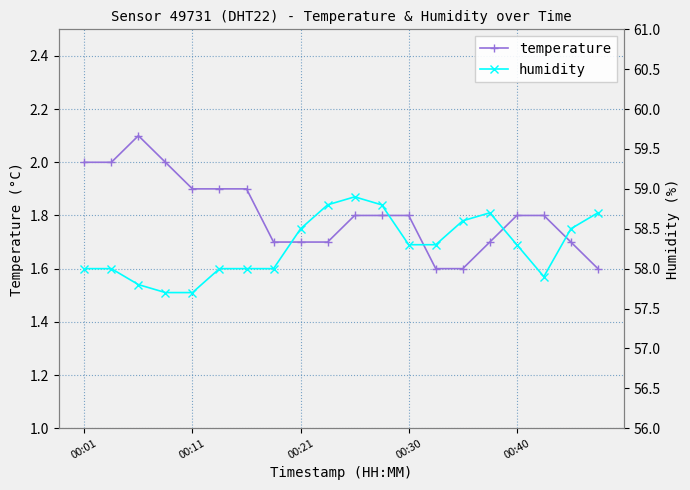

True or false: temperature has more than 0 points higher than both neighbors.

True